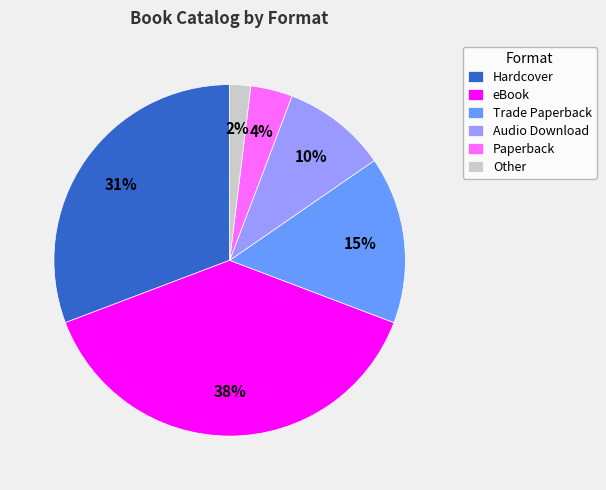

To the nearest percent, what is the combined percentage of Other and eBook?

40%